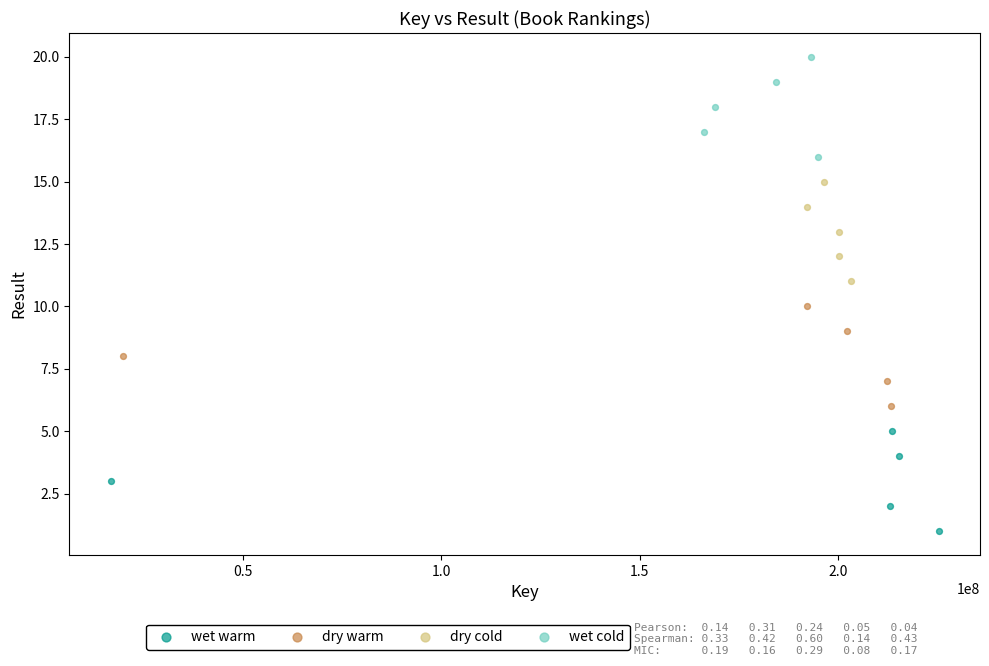

Which series reaches the maximum Y coordinate?

wet cold